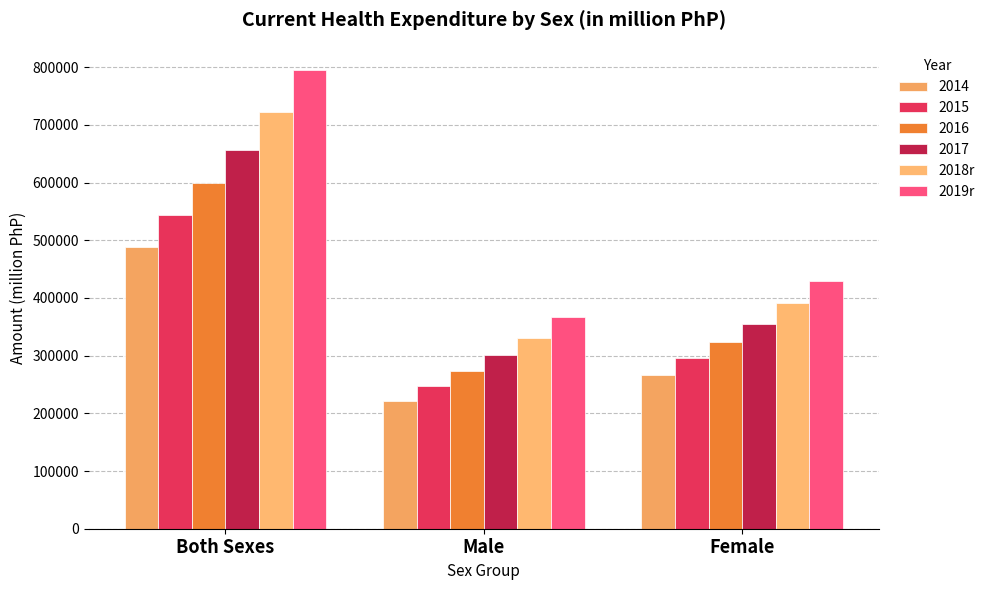

Where is 2019r nearest to the value 581154?

Female